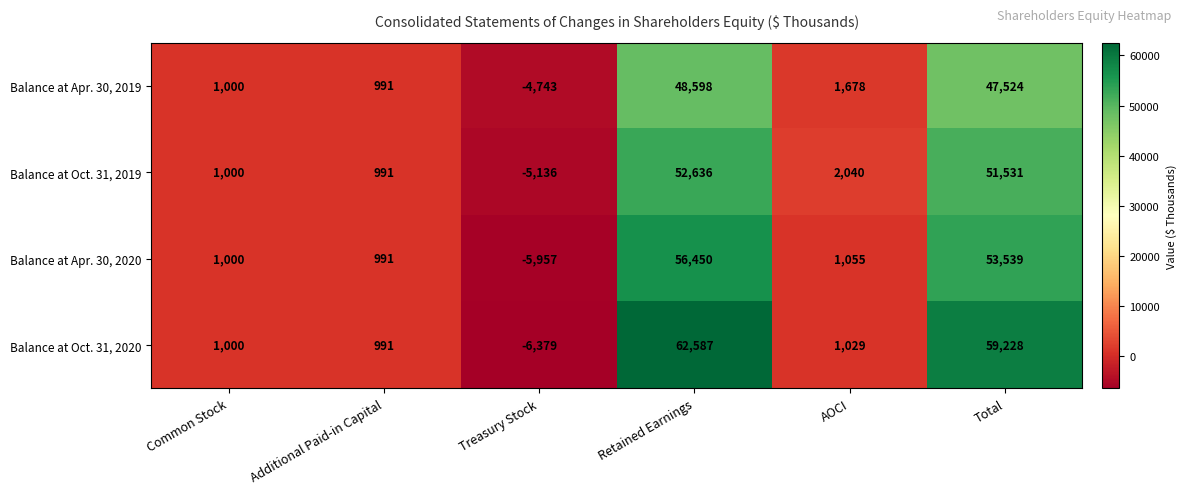

Rank the series by their average value, from lowest to highest.

Balance at Apr. 30, 2019, Balance at Oct. 31, 2019, Balance at Apr. 30, 2020, Balance at Oct. 31, 2020